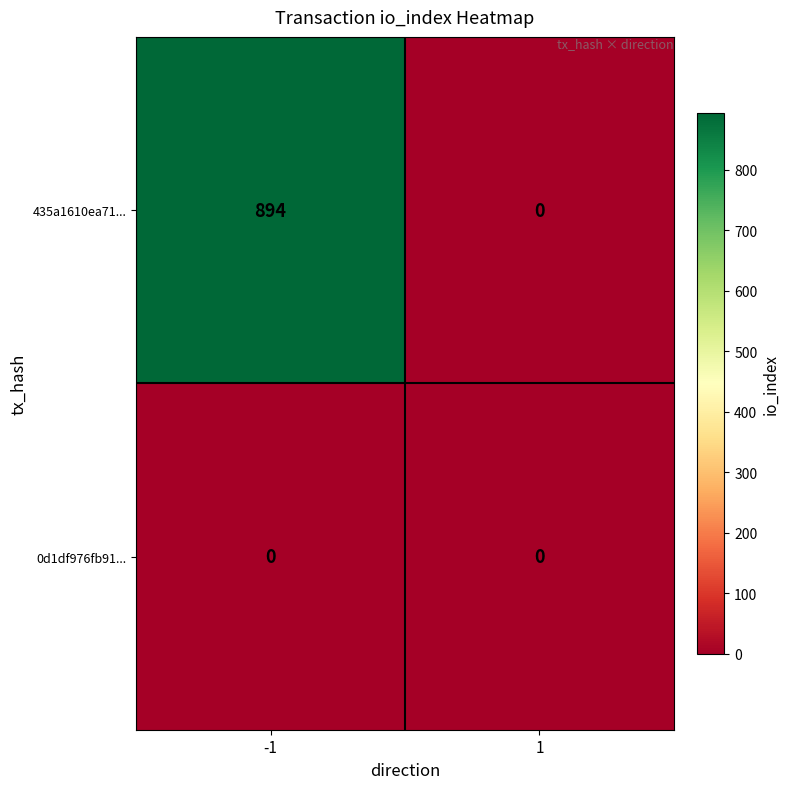

At how many categories does at least one series exceed 364?

1